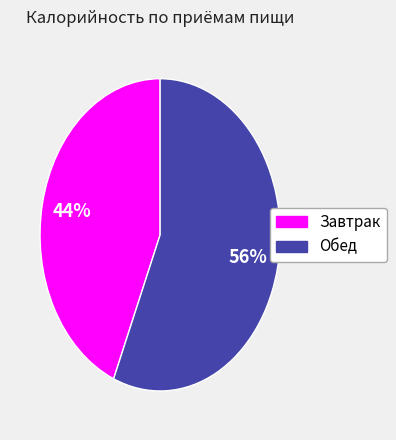

What percentage is the Обед slice, to the nearest percent?

56%